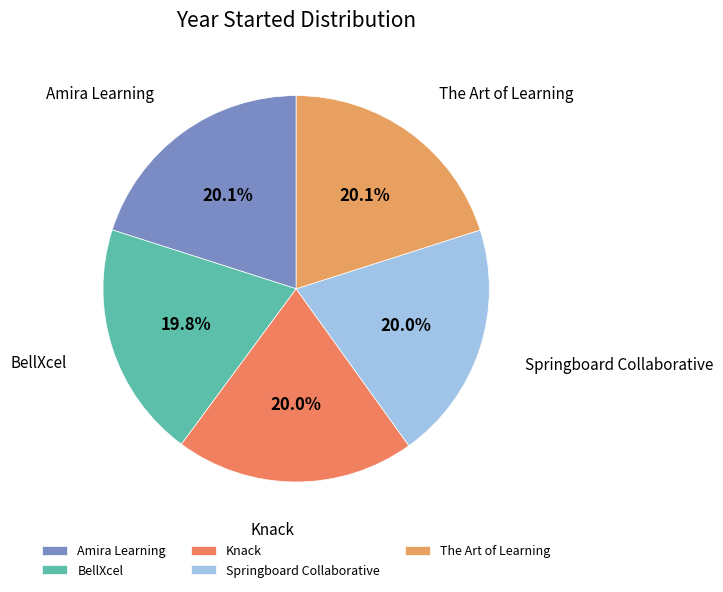

How many segments does this pie chart have?

5